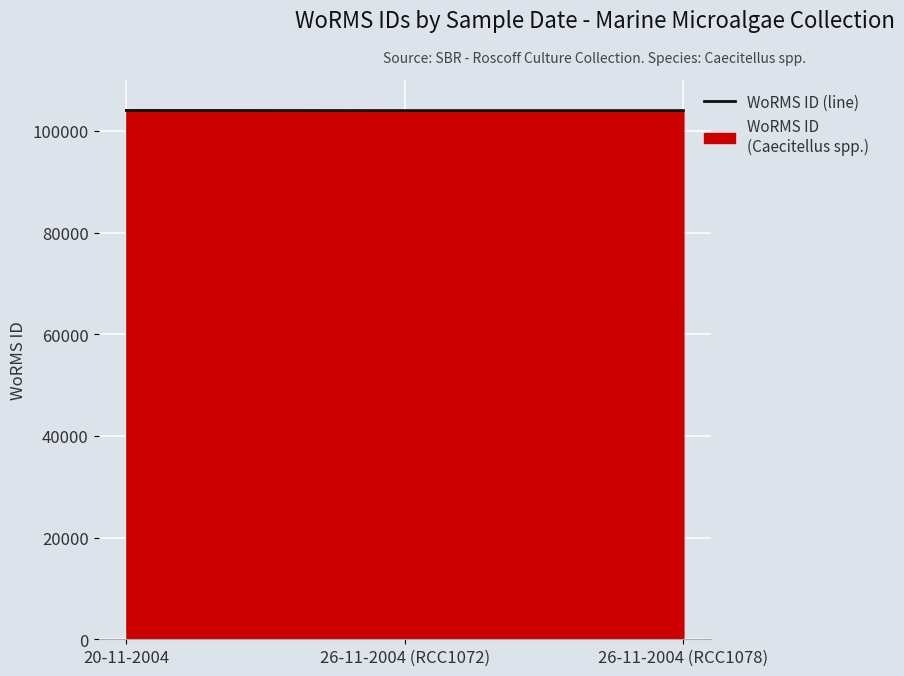

What is the label of the 1st point from the right?

26-11-2004 (RCC1078)